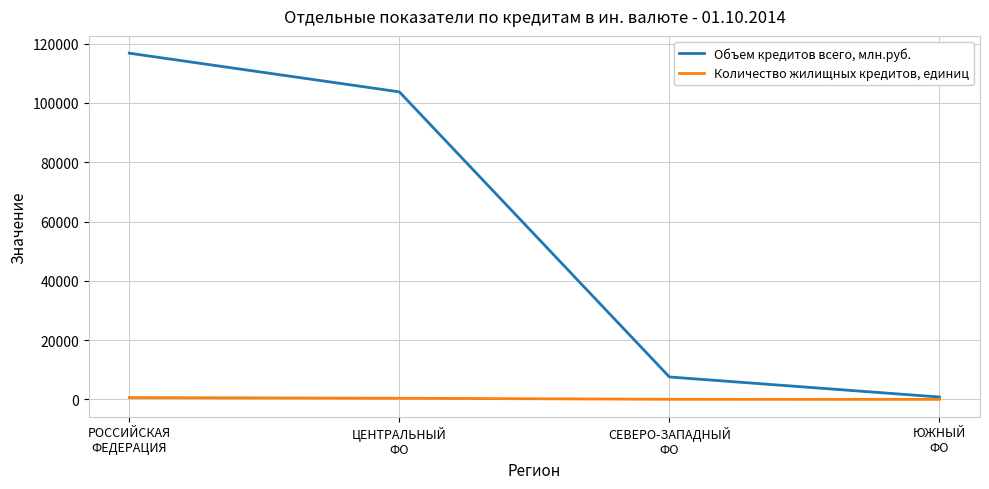

What are all the series names shown in the legend?

Объем кредитов всего, млн.руб., Количество жилищных кредитов, единиц